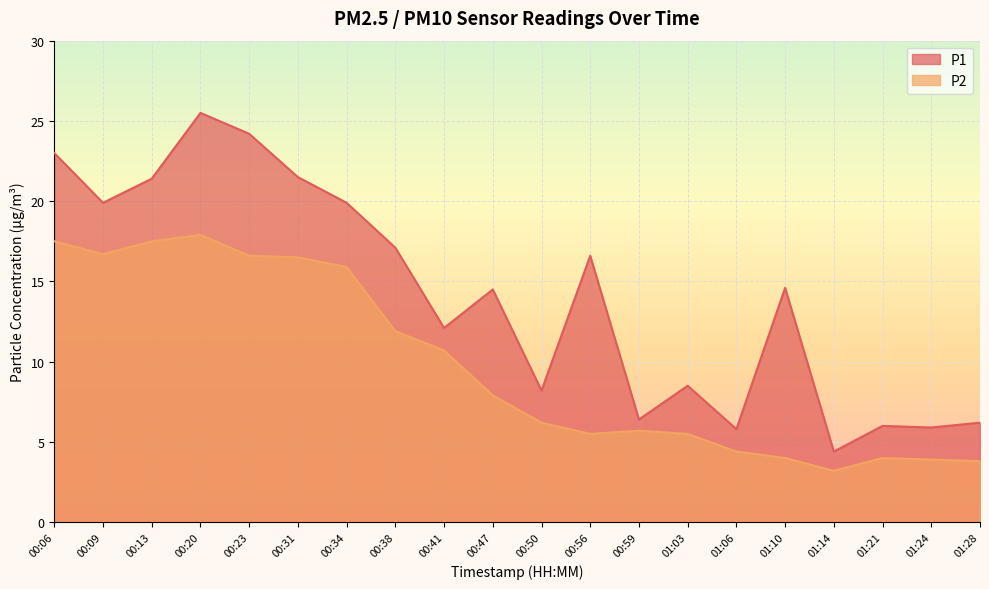

Reading left to right, what are all the values shown in this chart?

P1: 00:06=23.0	00:09=19.9	00:13=21.4	00:20=25.5	00:23=24.2	00:31=21.5	00:34=19.9	00:38=17.1	00:41=12.1	00:47=14.5	00:50=8.2	00:56=16.6	00:59=6.4	01:03=8.5	01:06=5.8	01:10=14.6	01:14=4.4	01:21=6.0	01:24=5.9	01:28=6.2
P2: 00:06=17.5	00:09=16.7	00:13=17.5	00:20=17.9	00:23=16.6	00:31=16.5	00:34=15.9	00:38=11.9	00:41=10.7	00:47=7.9	00:50=6.2	00:56=5.5	00:59=5.7	01:03=5.5	01:06=4.4	01:10=4.0	01:14=3.2	01:21=4.0	01:24=3.9	01:28=3.8